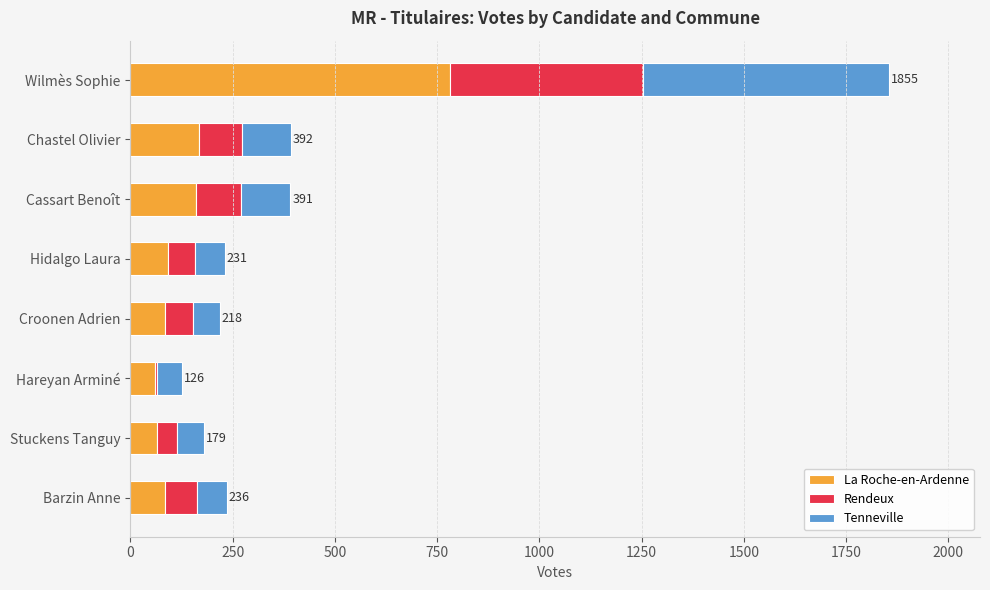

At which category is the sum across all series the highest?

Wilmès Sophie